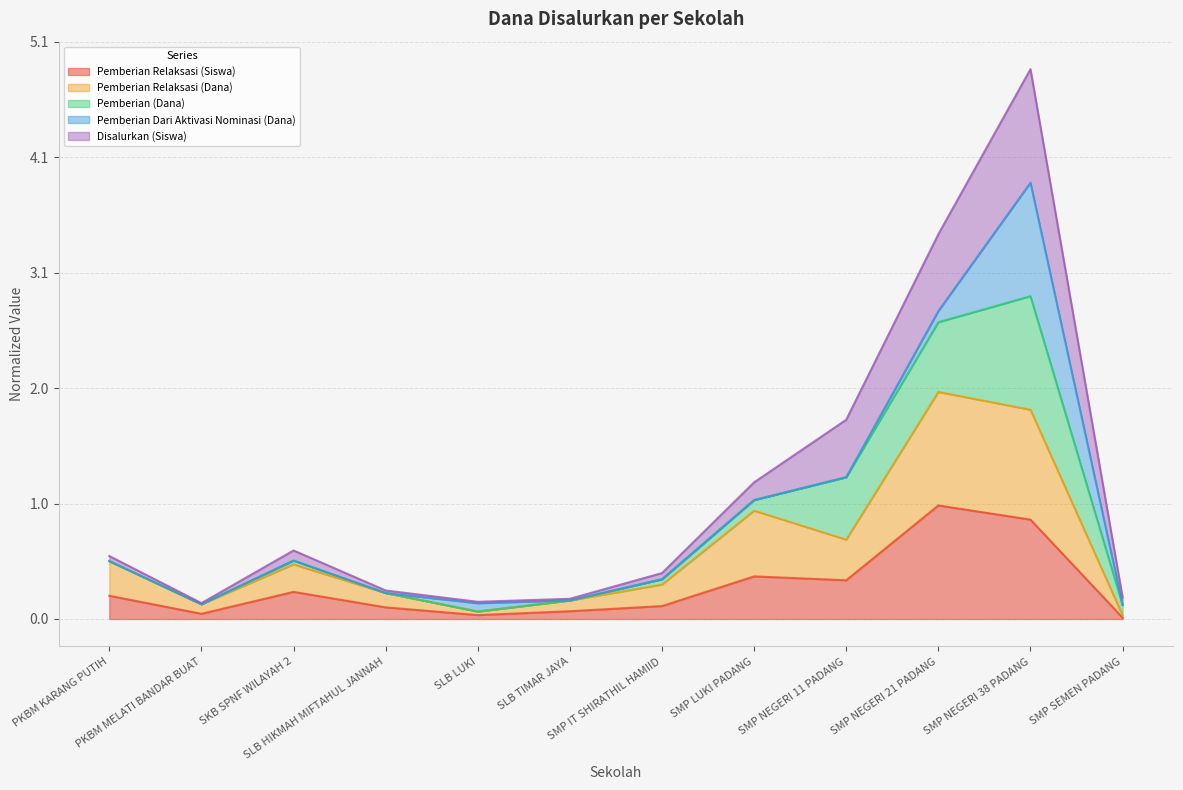

What position from the right is SLB TIMAR JAYA?

7